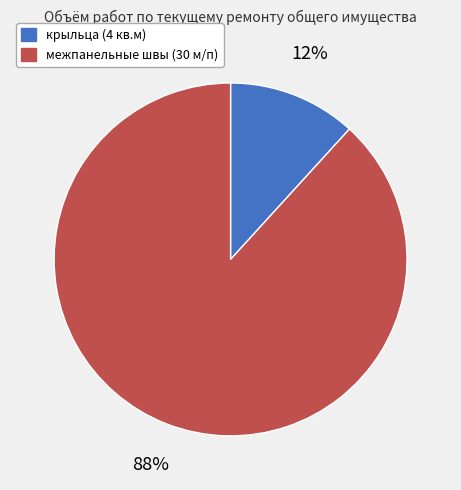

What is the majority slice?

межпанельные швы (30 м/п)